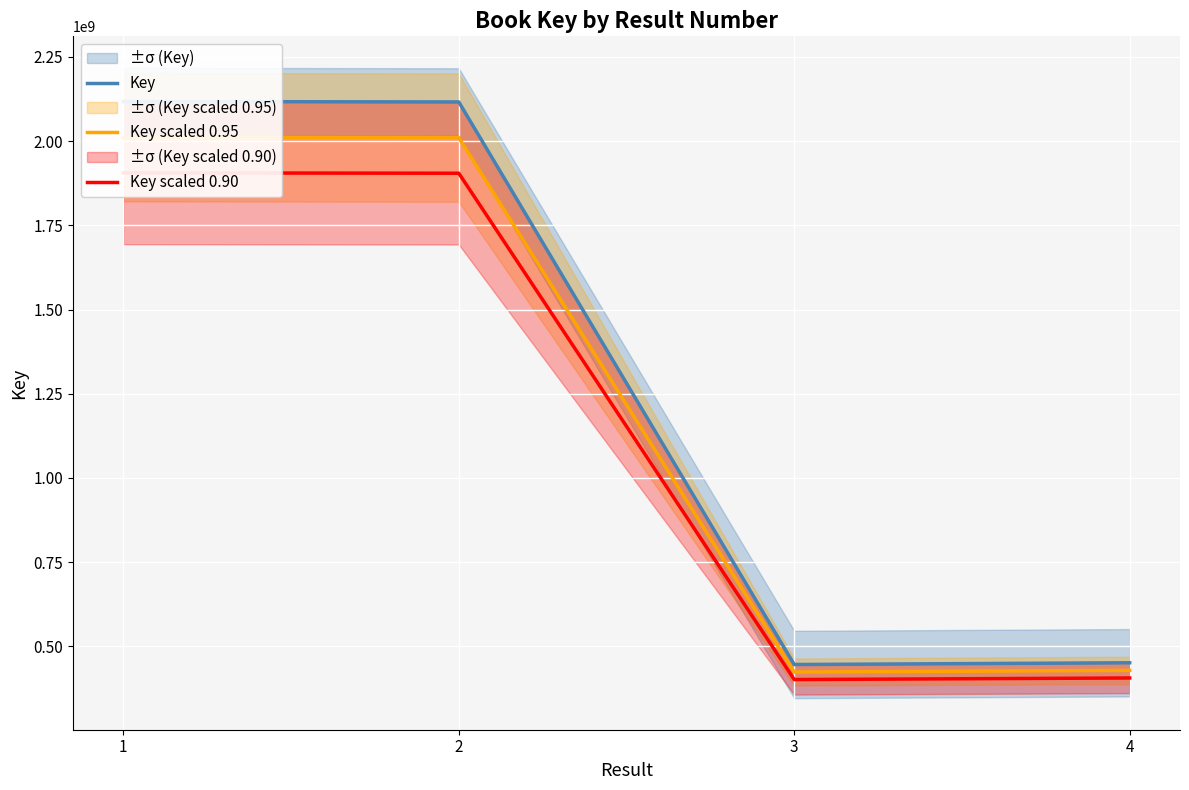

Which series has the widest spread of values?

Key